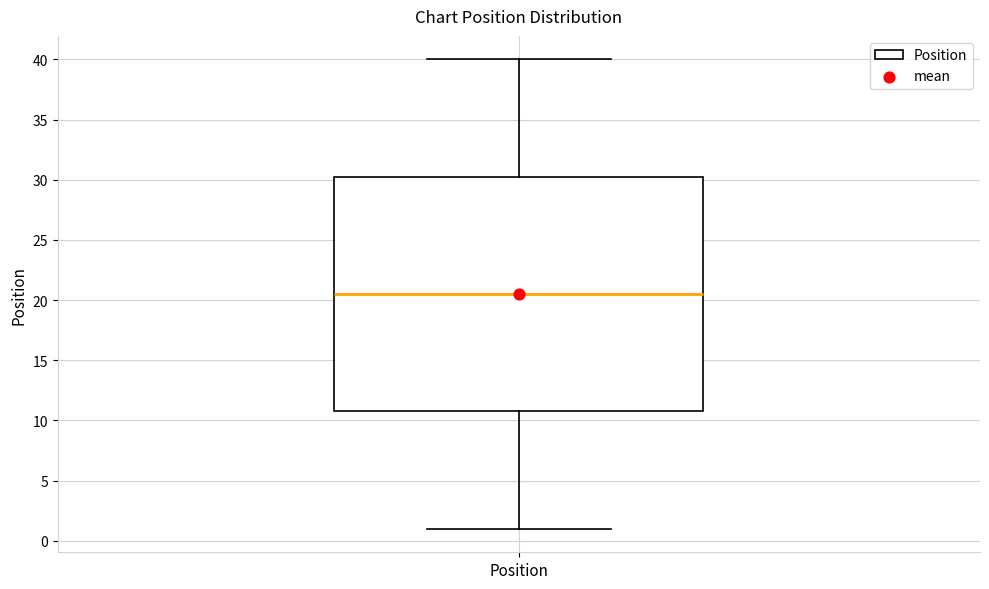

Transcribe this box plot: give where the median line is, the range the box spans, and where the two whiskers end, as read against the y-axis. The values are not printed on the chart, so give them approximately, as read against the axis.

median 20.5, box 11.0 to 30.5, whiskers 1.0 to 40.0